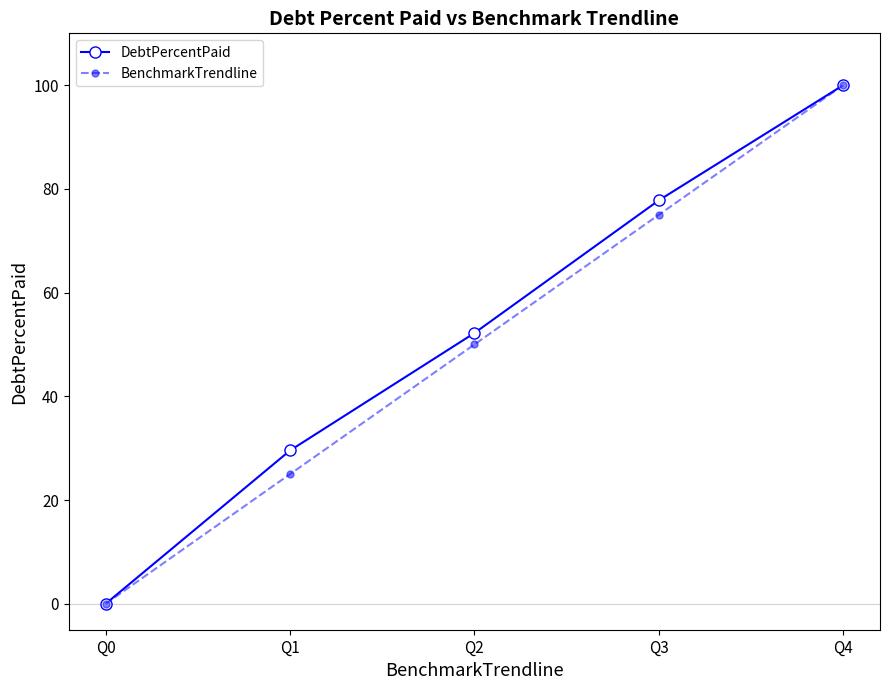

Is it true that BenchmarkTrendline equals 100.0 at Q4?

True